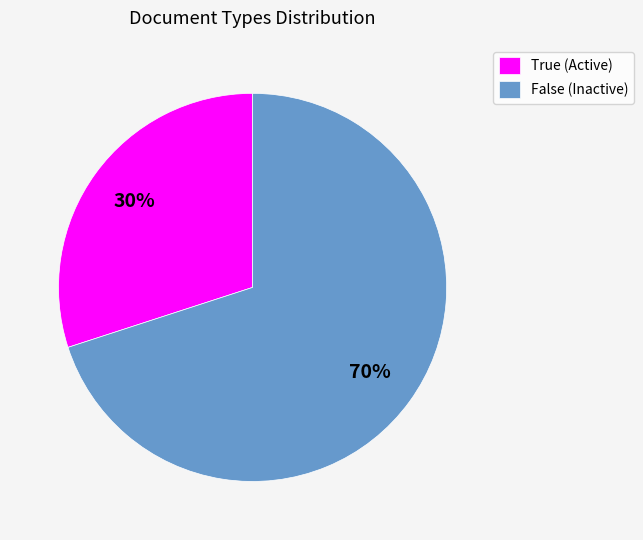

Which slice represents more than half of the pie?

False (Inactive)